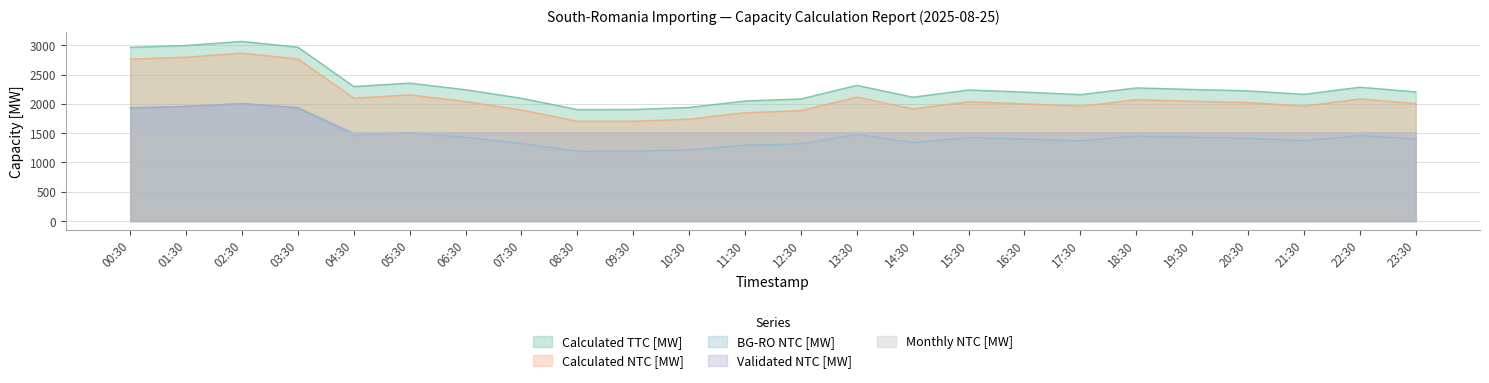

How many lines are shown in the chart?

5